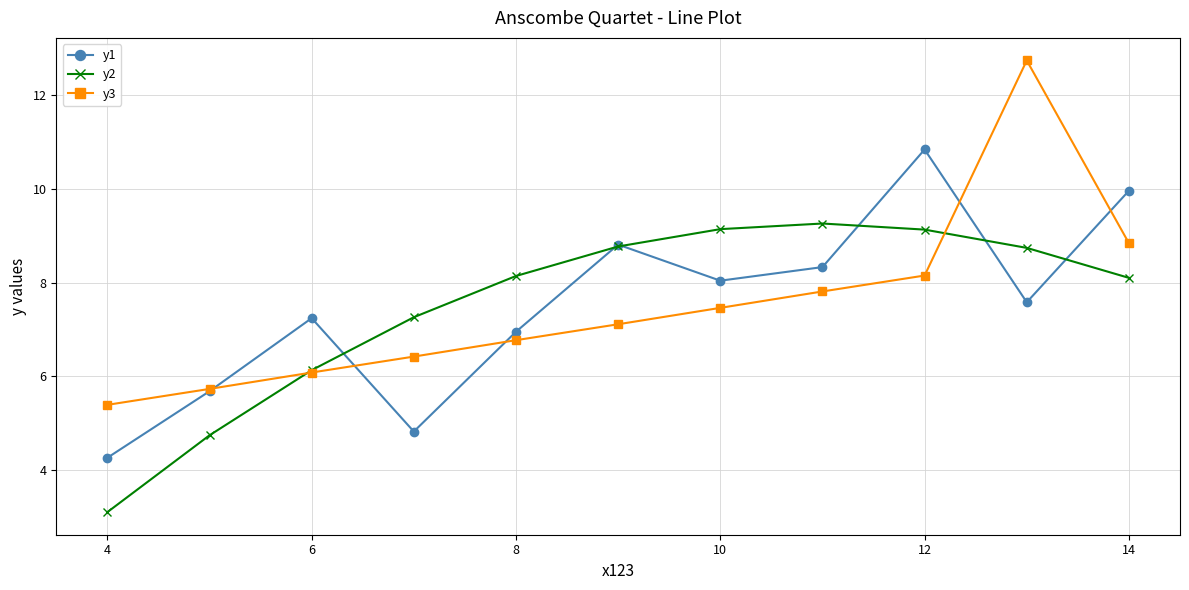

What is the maximum value shown in the chart?

12.7